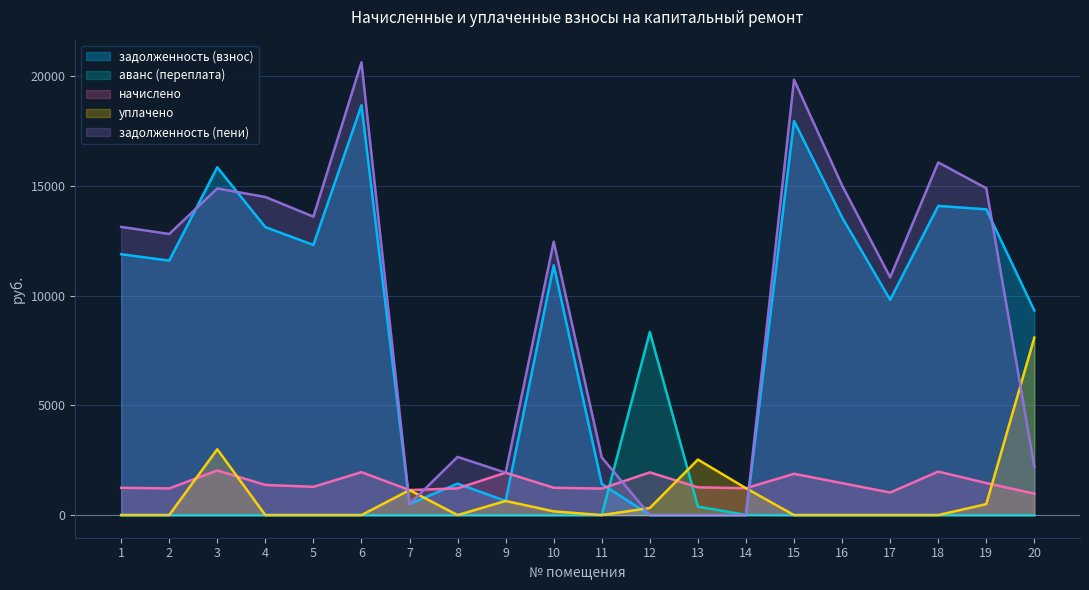

At which category does the chart reach its peak across all series?

6